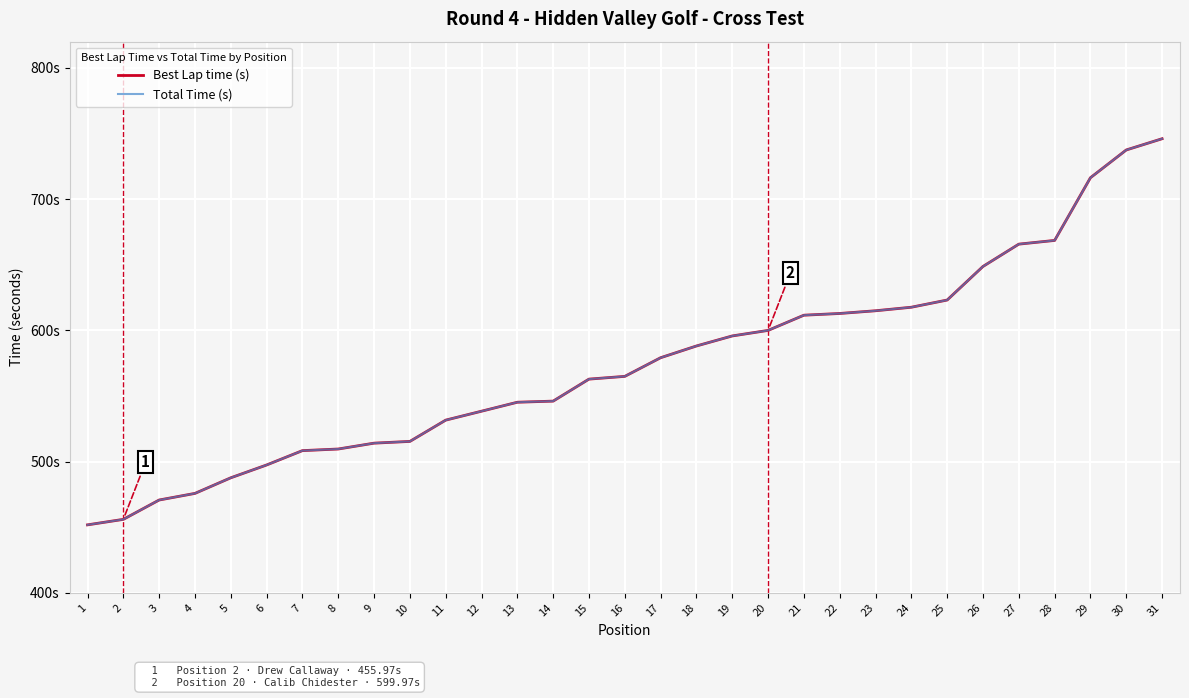

Does the chart display data point markers on the line(s)?

No